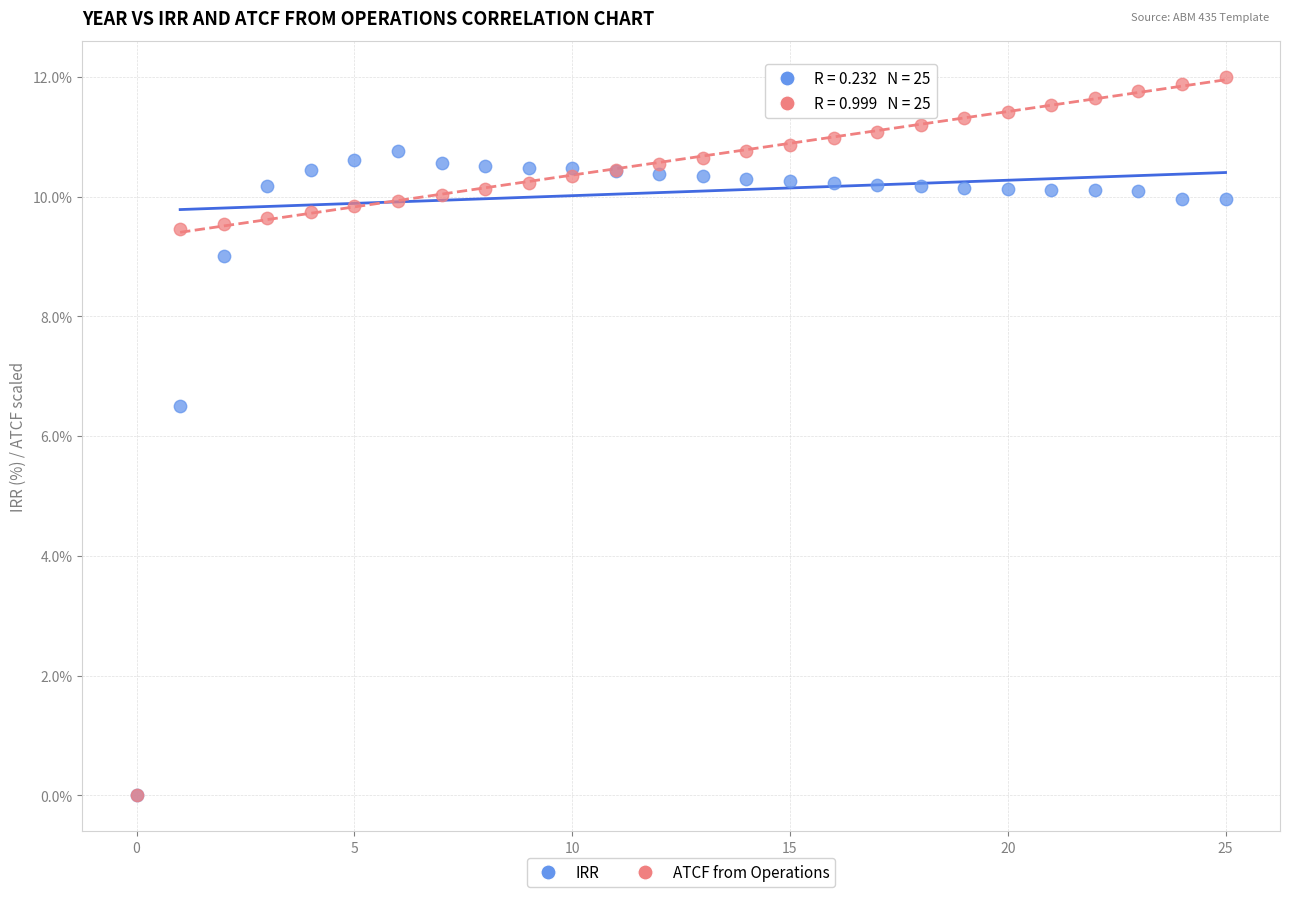

Across all series, what Y value is closest to 6?

6.5